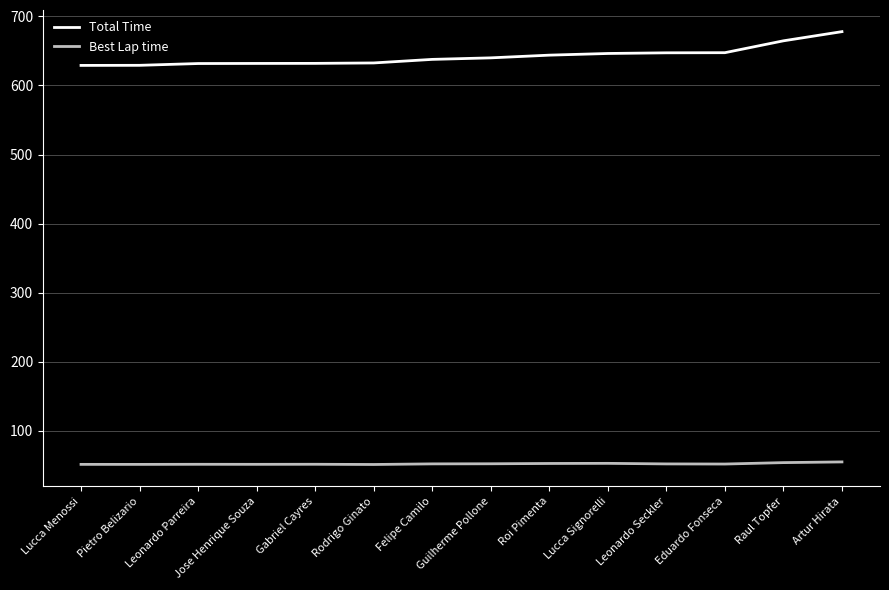

How many lines are shown in the chart?

2